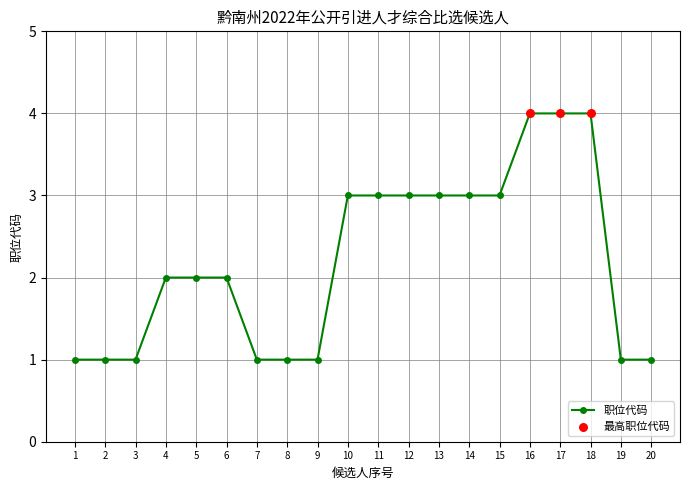

Between 12 and 19, which is larger?

12